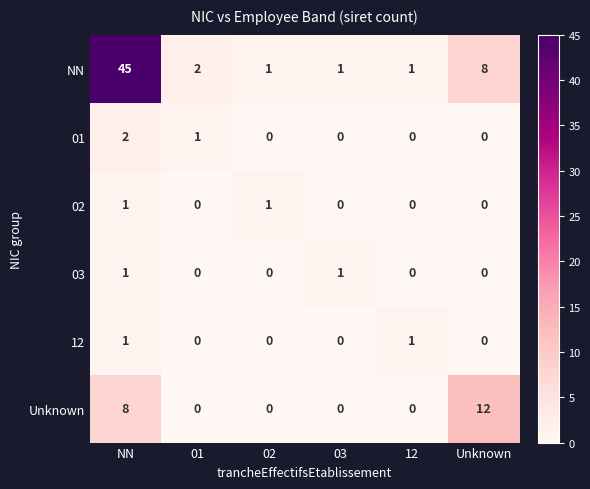

How many categories are shown in the chart?

6